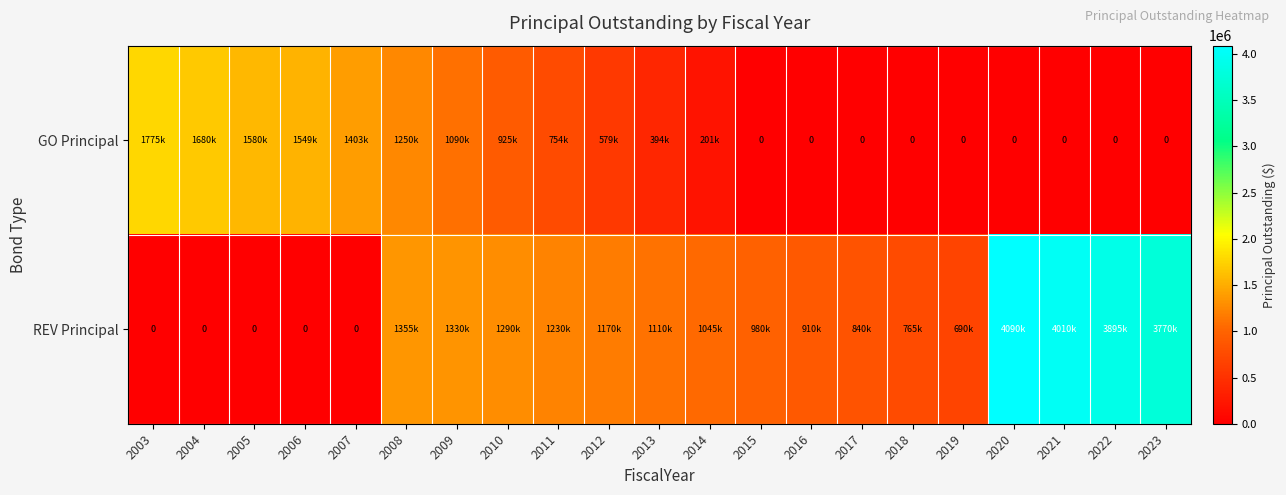

List the series in order of their overall mean, lowest first.

GO Principal, REV Principal